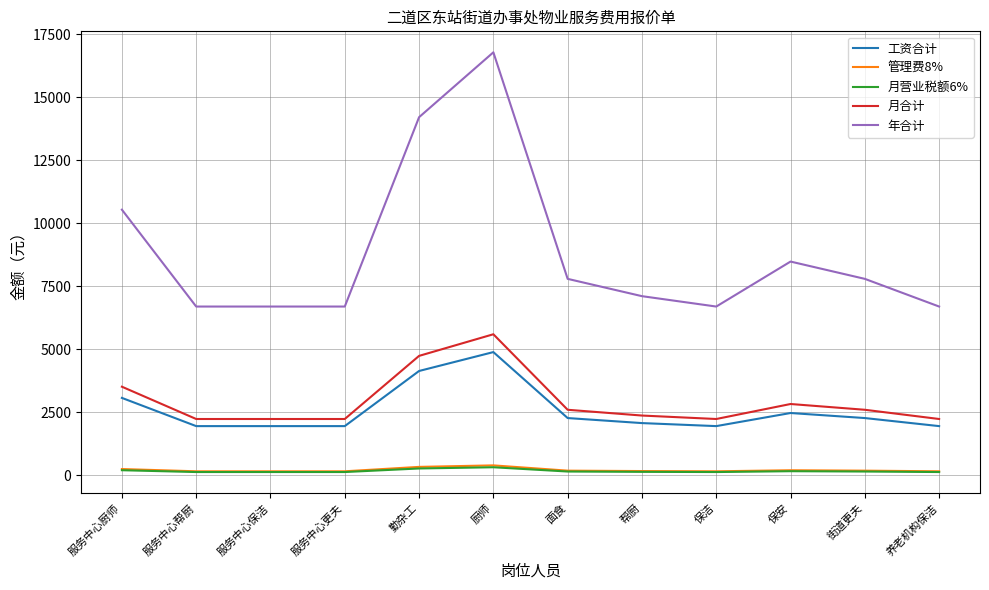

At which category does the chart reach its peak across all series?

厨师